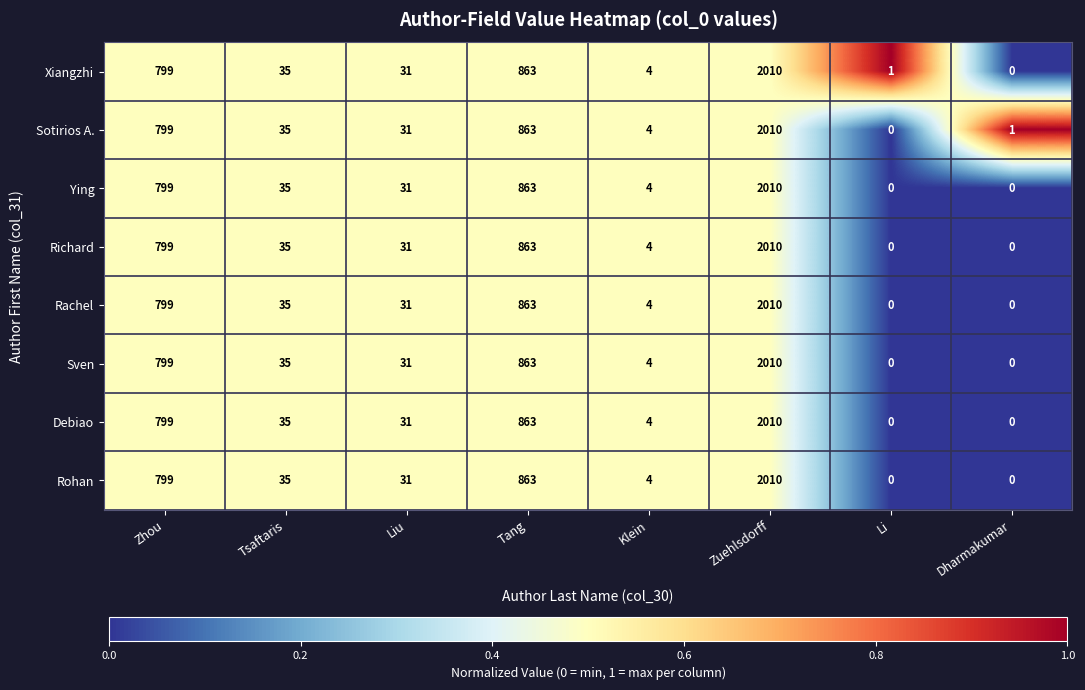

At which label does Richard reach its peak?

Zuehlsdorff